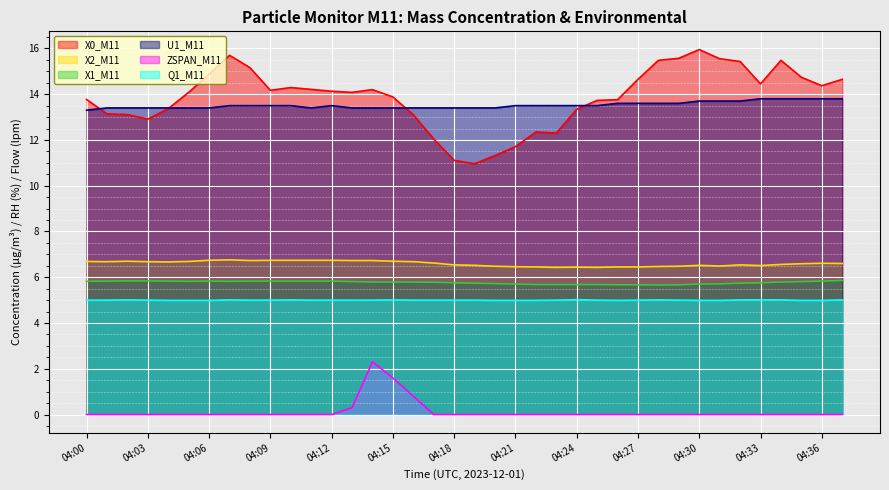

Reading right to left, what are all the values shown in this chart?

X0_M11: 14.7	14.4	14.7	15.5	14.4	15.4	15.6	15.9	15.6	15.5	14.7	13.8	13.7	13.3	12.3	12.3	11.7	11.3	11.0	11.1	12.0	13.1	13.9	14.2	14.1	14.1	14.2	14.3	14.2	15.2	15.7	14.9	14.1	13.4	12.9	13.1	13.1	13.8
X2_M11: 6.6	6.6	6.6	6.6	6.5	6.5	6.5	6.5	6.5	6.5	6.5	6.5	6.4	6.4	6.4	6.5	6.5	6.5	6.5	6.5	6.6	6.7	6.7	6.7	6.7	6.7	6.7	6.7	6.7	6.7	6.8	6.7	6.7	6.7	6.7	6.7	6.7	6.7
X1_M11: 5.9	5.8	5.8	5.8	5.8	5.7	5.7	5.7	5.7	5.7	5.7	5.7	5.7	5.7	5.7	5.7	5.7	5.7	5.7	5.8	5.8	5.8	5.8	5.8	5.8	5.8	5.8	5.8	5.8	5.8	5.8	5.8	5.8	5.8	5.8	5.8	5.8	5.8
U1_M11: 13.8	13.8	13.8	13.8	13.8	13.7	13.7	13.7	13.6	13.6	13.6	13.6	13.5	13.5	13.5	13.5	13.5	13.4	13.4	13.4	13.4	13.4	13.4	13.4	13.4	13.5	13.4	13.5	13.5	13.5	13.5	13.4	13.4	13.4	13.4	13.4	13.4	13.3
ZSPAN_M11: 0.0	0.0	0.0	0.0	0.0	0.0	0.0	0.0	0.0	0.0	0.0	0.0	0.0	0.0	0.0	0.0	0.0	0.0	0.0	0.0	0.0	0.8	1.6	2.3	0.3	0.0	0.0	0.0	0.0	0.0	0.0	0.0	0.0	0.0	0.0	0.0	0.0	0.0
Q1_M11: 5.0	5.0	5.0	5.0	5.0	5.0	5.0	5.0	5.0	5.0	5.0	5.0	5.0	5.0	5.0	5.0	5.0	5.0	5.0	5.0	5.0	5.0	5.0	5.0	5.0	5.0	5.0	5.0	5.0	5.0	5.0	5.0	5.0	5.0	5.0	5.0	5.0	5.0